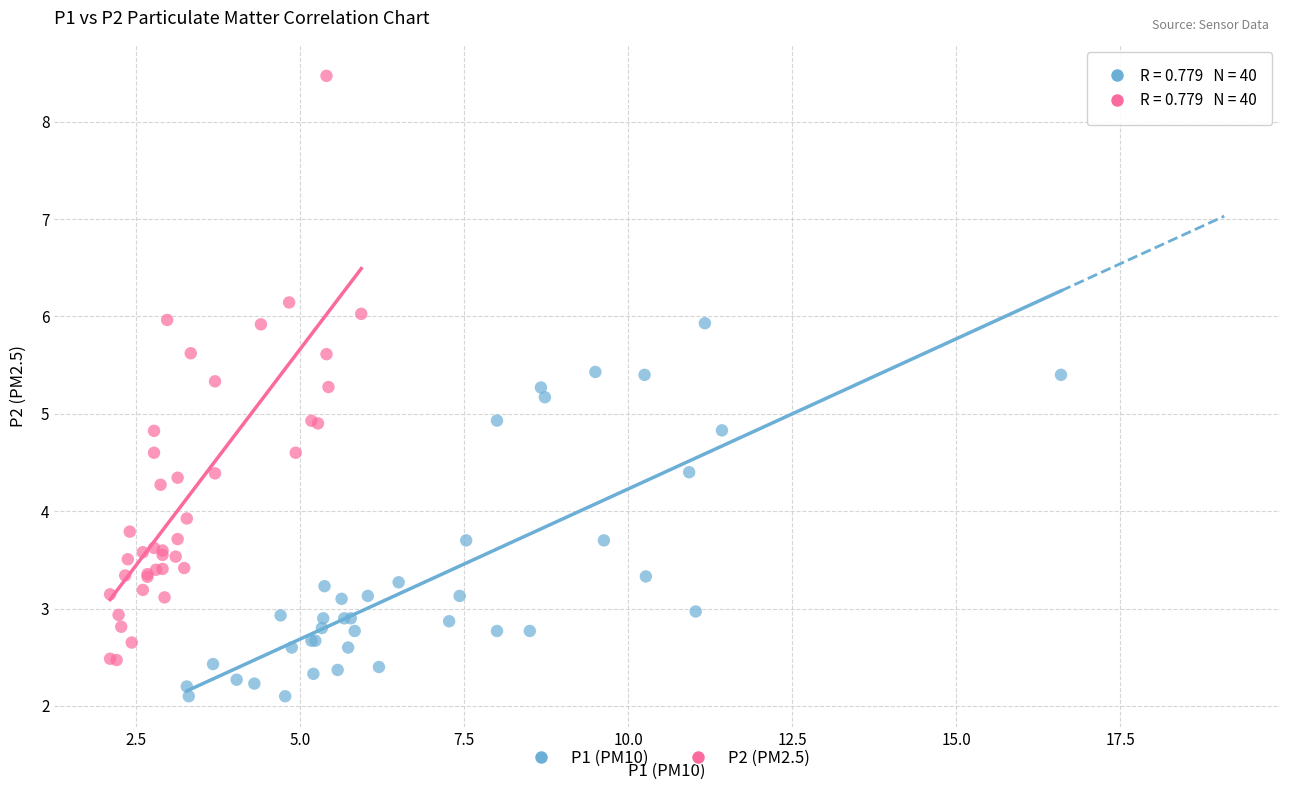

Which series reaches the minimum Y coordinate?

P1 (PM10)